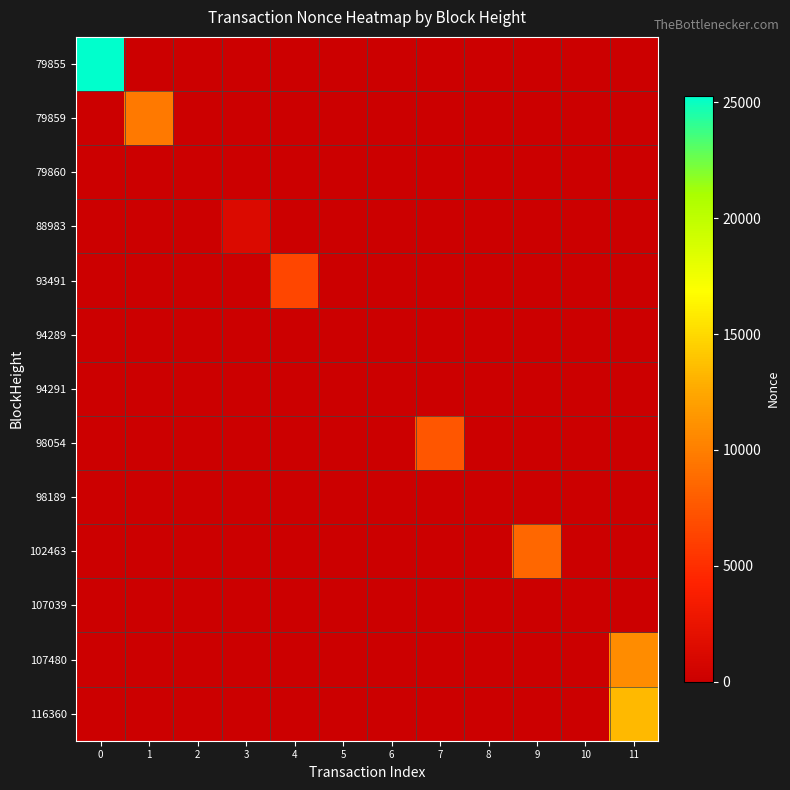

What is the smallest value displayed?

-1